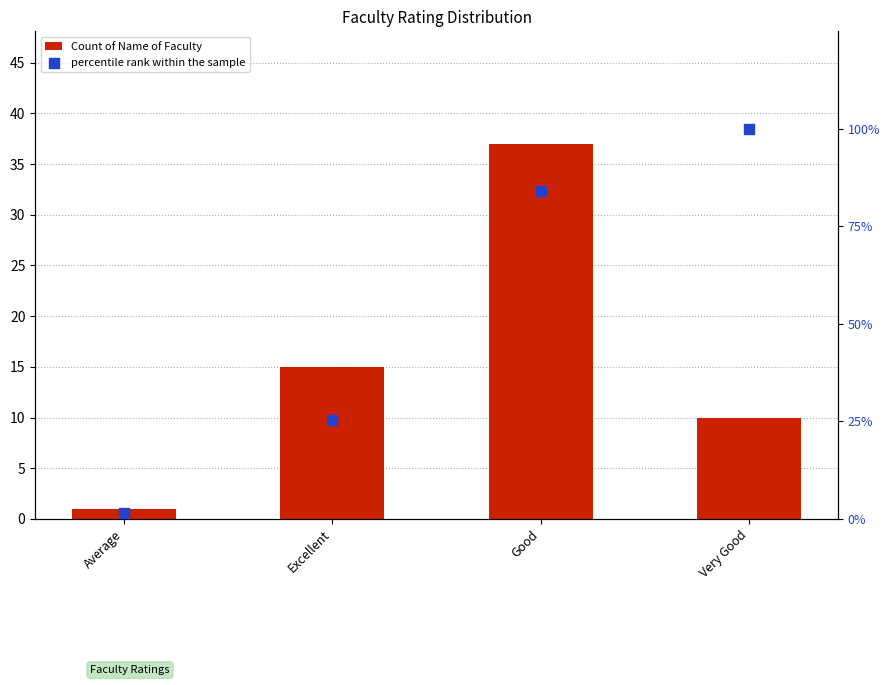

Which series reaches the maximum Y coordinate?

percentile rank within the sample